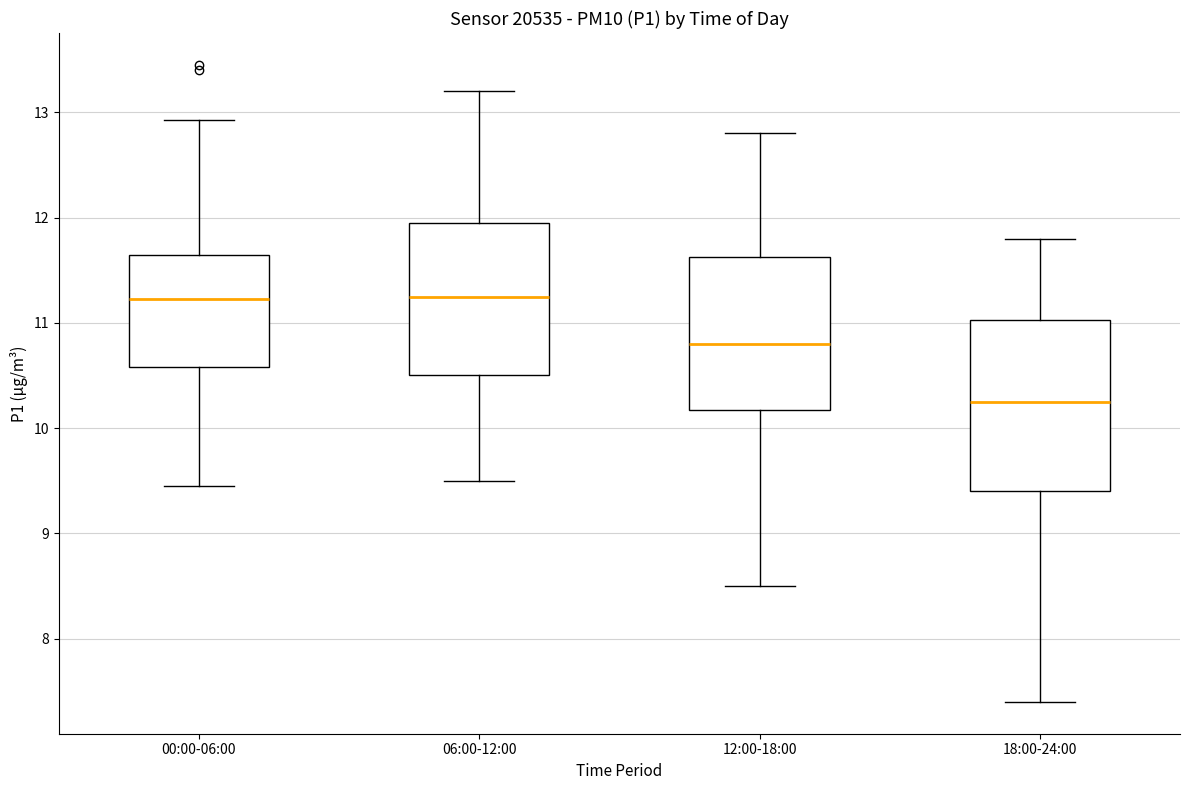

Where is the upper edge of the box for 06:00-12:00 on the y-axis? The values are not printed on the chart, so give them approximately, as read against the axis.

12.0